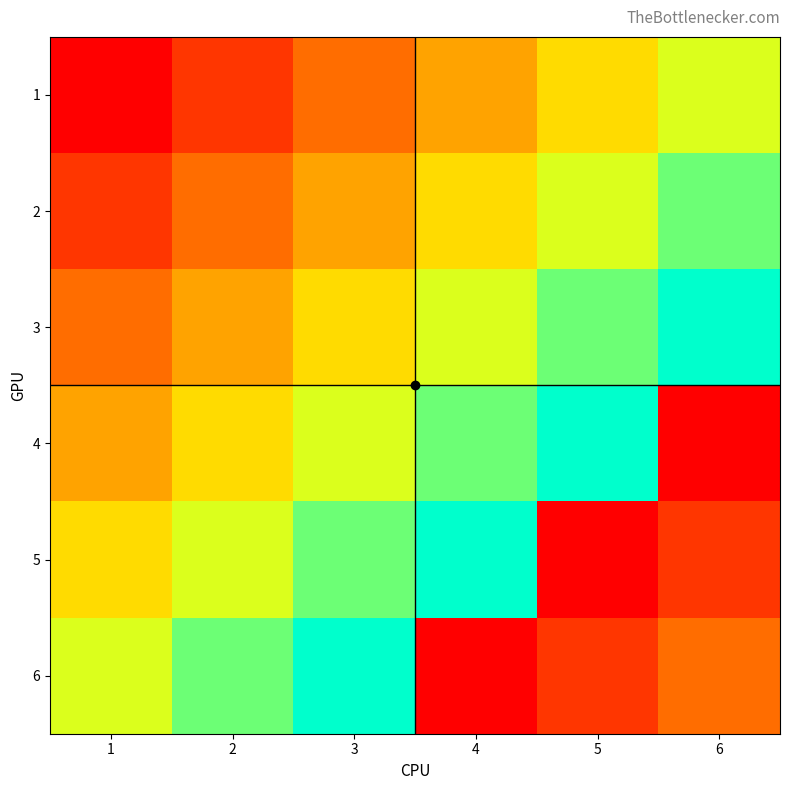

Reading left to right, extract all data points from this chart.

1: 1=0.0	2=0.1	3=0.3	4=0.4	5=0.6	6=0.7
2: 1=0.1	2=0.3	3=0.4	4=0.6	5=0.7	6=0.9
3: 1=0.3	2=0.4	3=0.6	4=0.7	5=0.9	6=1.0
4: 1=0.4	2=0.6	3=0.7	4=0.9	5=1.0	6=0.0
5: 1=0.6	2=0.7	3=0.9	4=1.0	5=0.0	6=0.1
6: 1=0.7	2=0.9	3=1.0	4=0.0	5=0.1	6=0.3